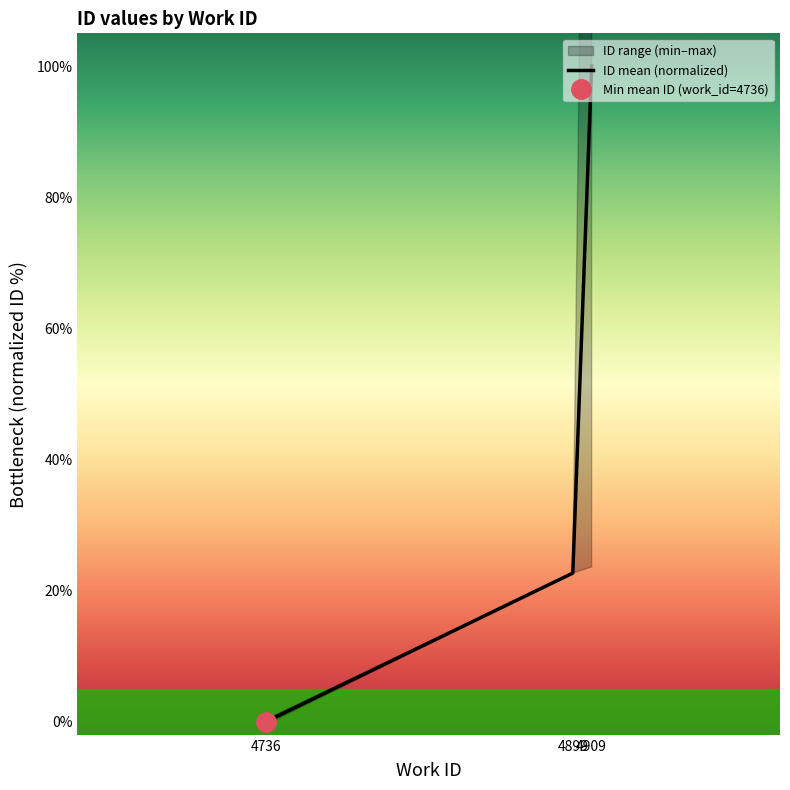

How many values are between 0 and 100?

3